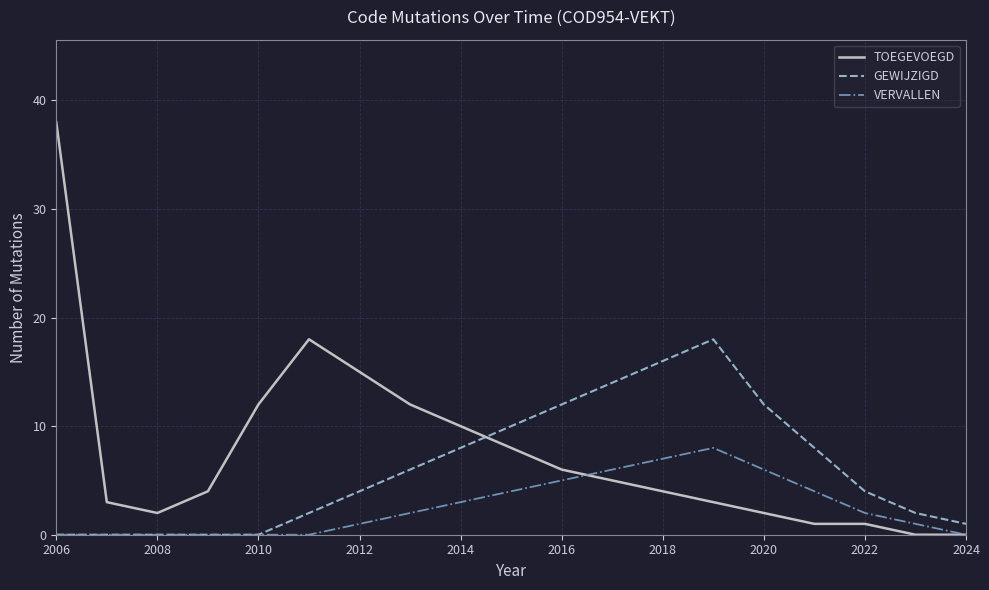

How many lines are shown in the chart?

3